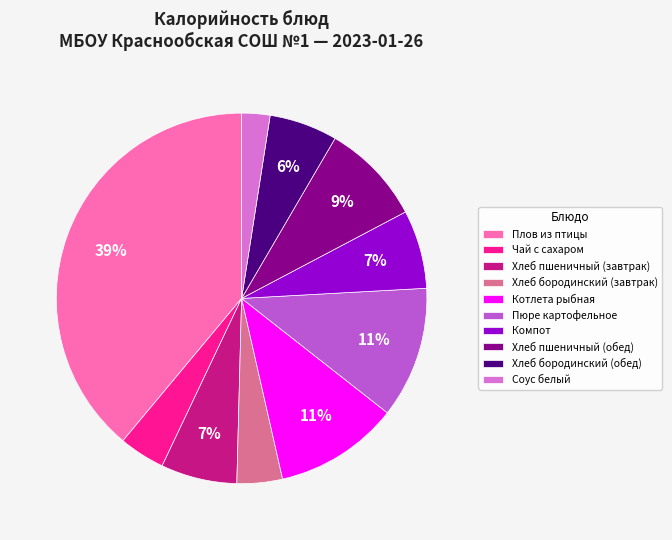

True or false: Котлета рыбная accounts for 24% of the total.

False